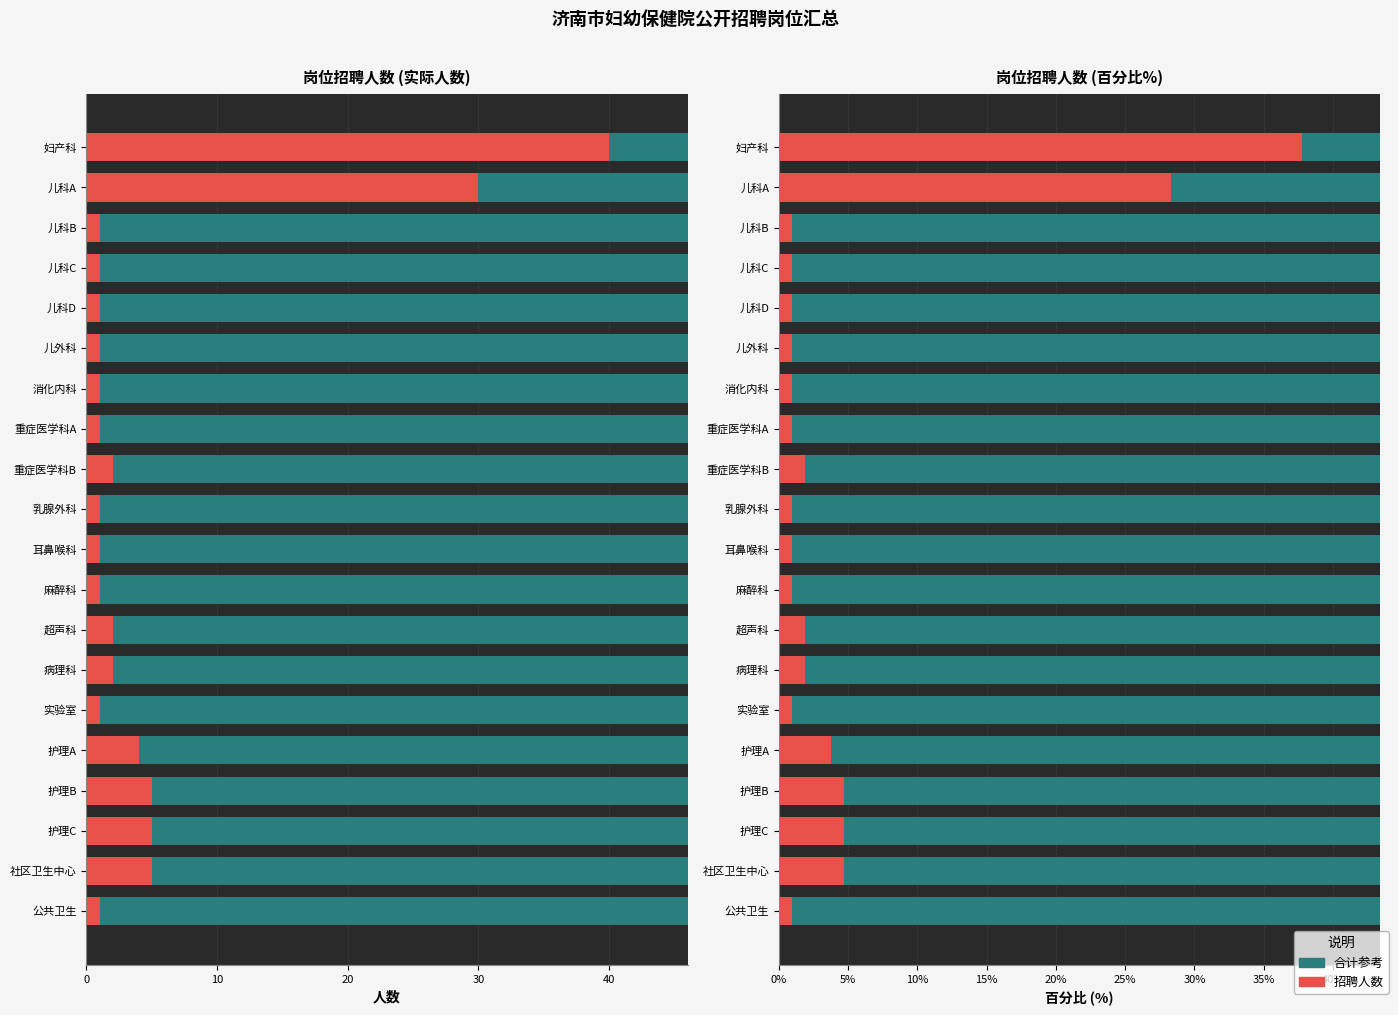

How many groups of bars are there?

20